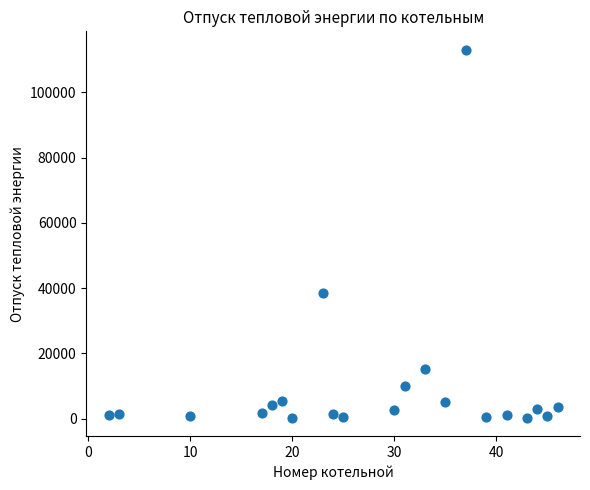

What Y value in the scatter plot is closest to 56680?

38422.2